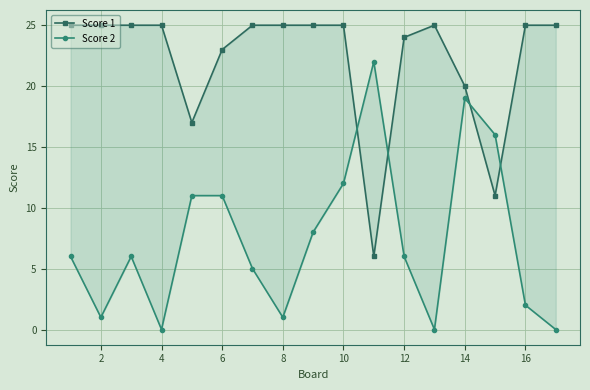

Count the number of data series in this chart.

2